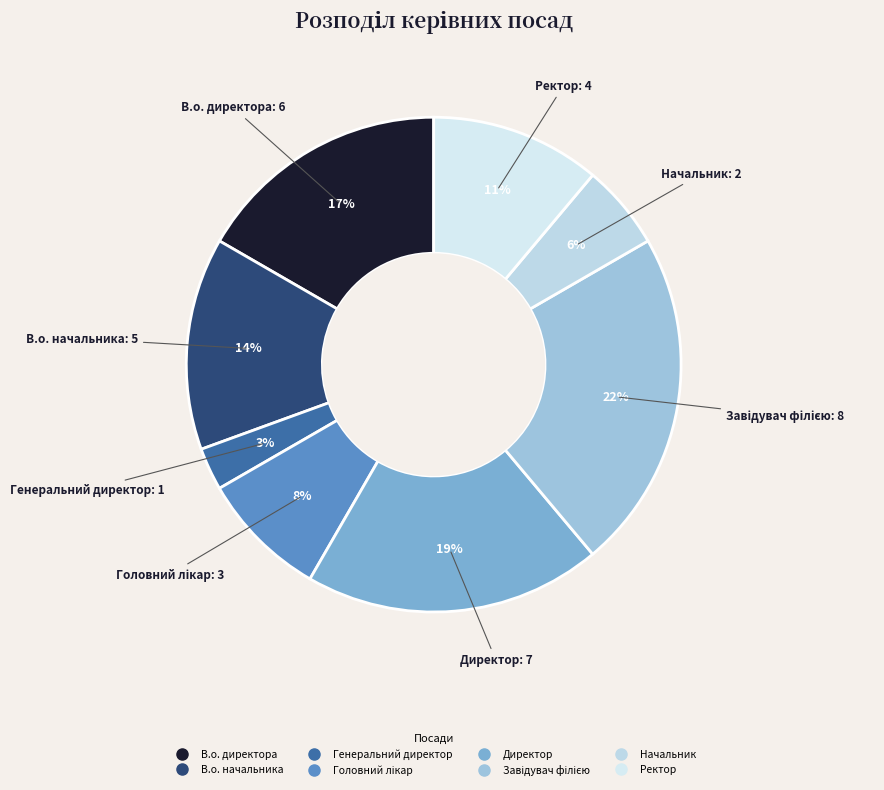

What is the smallest slice in the pie chart?

Генеральний директор